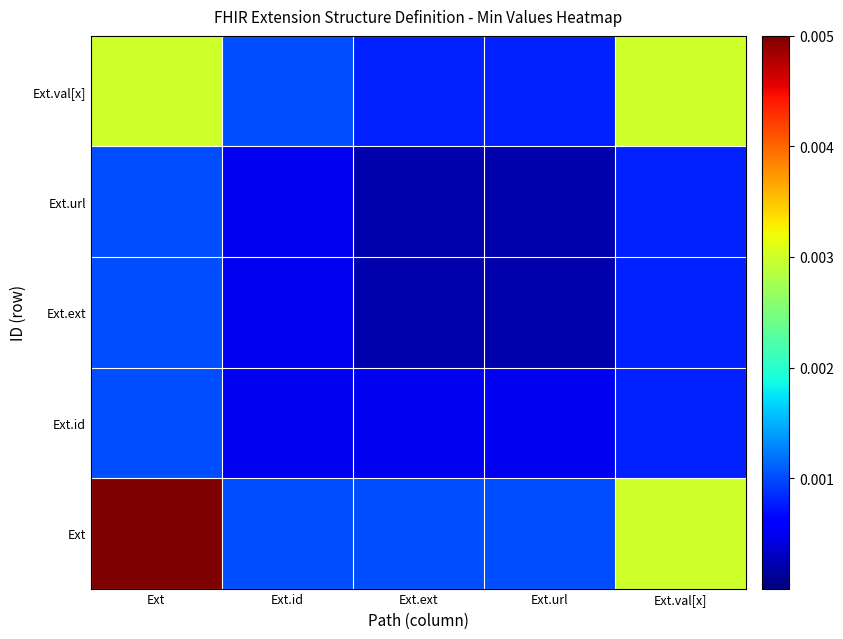

At which category is the sum across all series the highest?

Ext